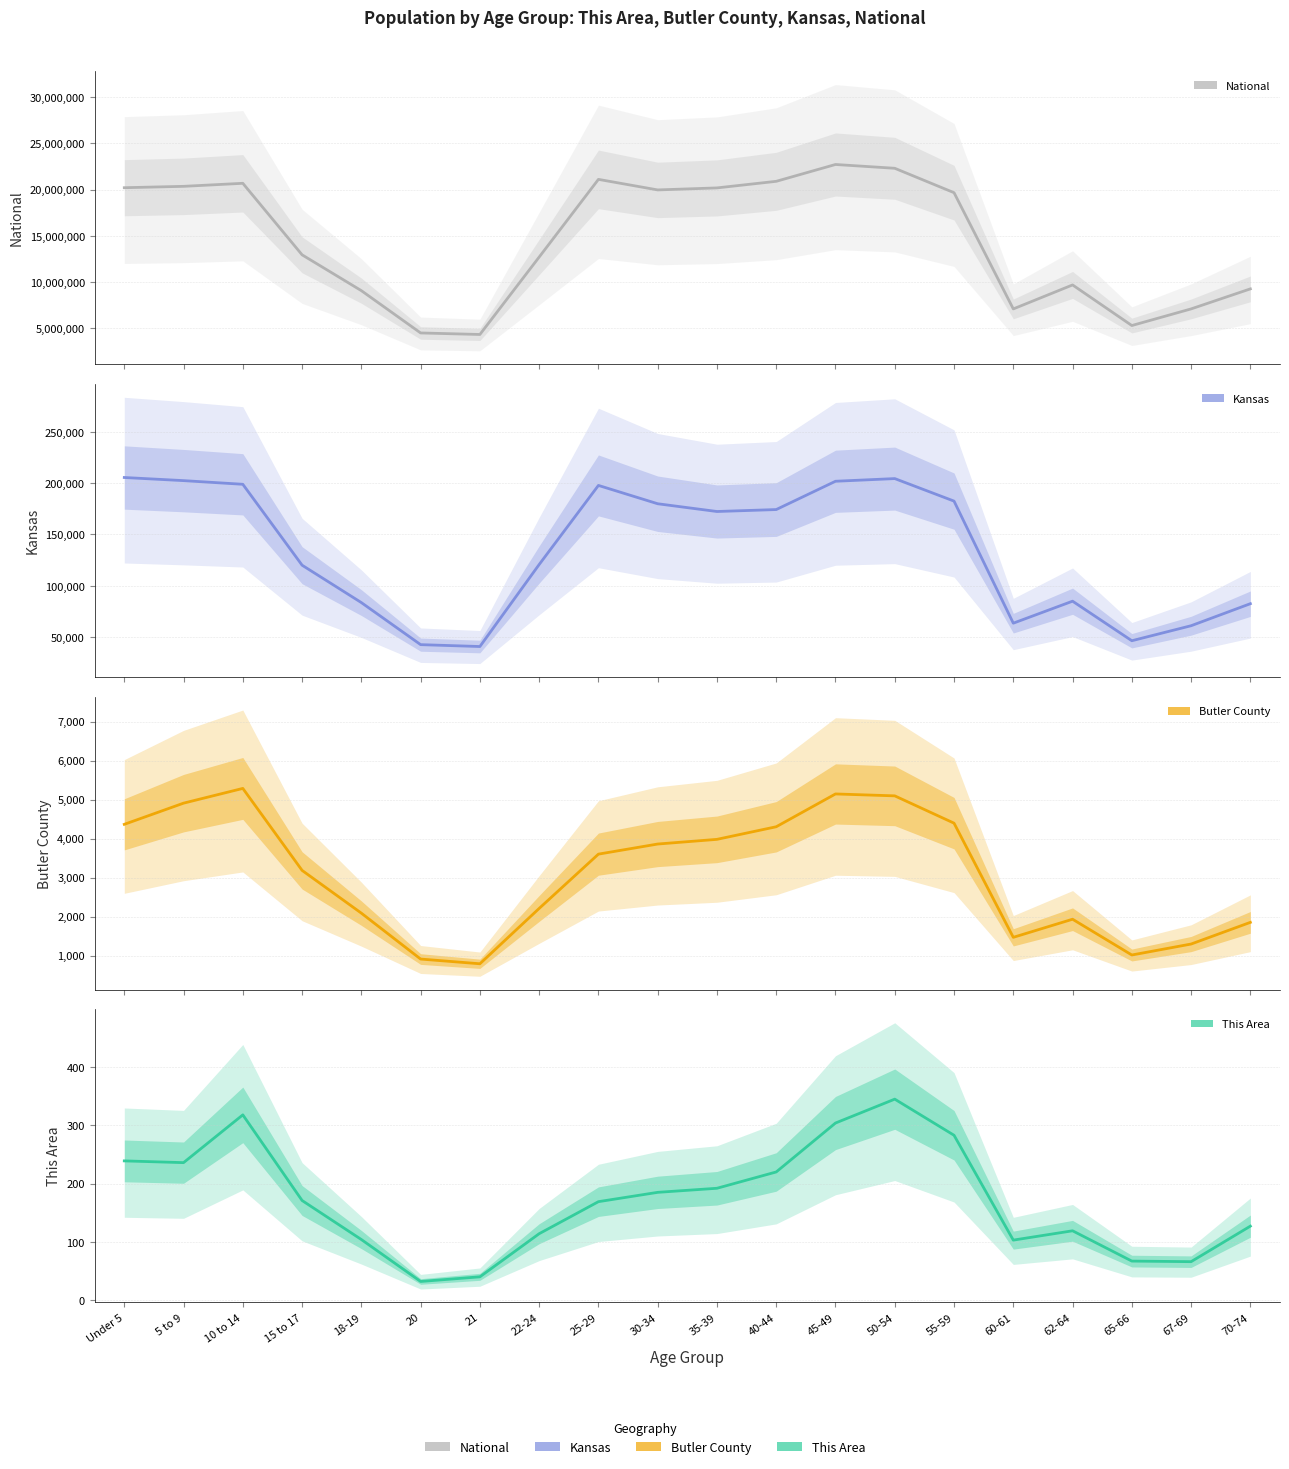

What is the label of the 10th point from the left?

30-34